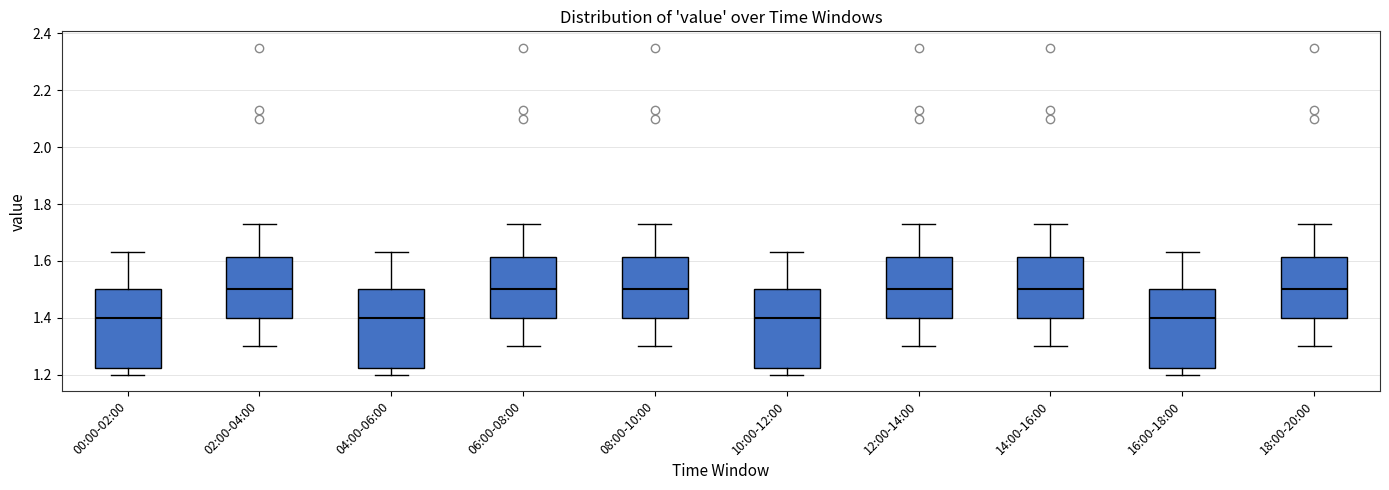

Reading left to right, transcribe this box plot: for each box, give where its median line is, the range the box spans, and where its two whiskers end, as read against the y-axis. The values are not printed on the chart, so give them approximately, as read against the axis.

00:00-02:00: median 1.40, box 1.22 to 1.50, whiskers 1.20 to 1.64
02:00-04:00: median 1.50, box 1.40 to 1.62, whiskers 1.30 to 1.74
04:00-06:00: median 1.40, box 1.22 to 1.50, whiskers 1.20 to 1.64
06:00-08:00: median 1.50, box 1.40 to 1.62, whiskers 1.30 to 1.74
08:00-10:00: median 1.50, box 1.40 to 1.62, whiskers 1.30 to 1.74
10:00-12:00: median 1.40, box 1.22 to 1.50, whiskers 1.20 to 1.64
12:00-14:00: median 1.50, box 1.40 to 1.62, whiskers 1.30 to 1.74
14:00-16:00: median 1.50, box 1.40 to 1.62, whiskers 1.30 to 1.74
16:00-18:00: median 1.40, box 1.22 to 1.50, whiskers 1.20 to 1.64
18:00-20:00: median 1.50, box 1.40 to 1.62, whiskers 1.30 to 1.74